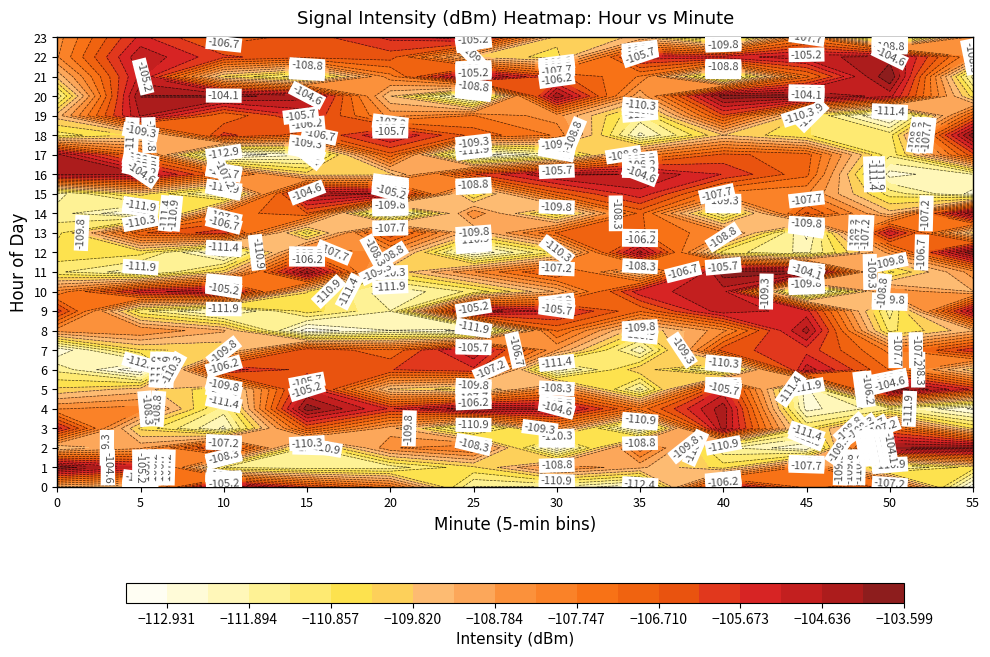

Between 1 and 2, which is larger?

1